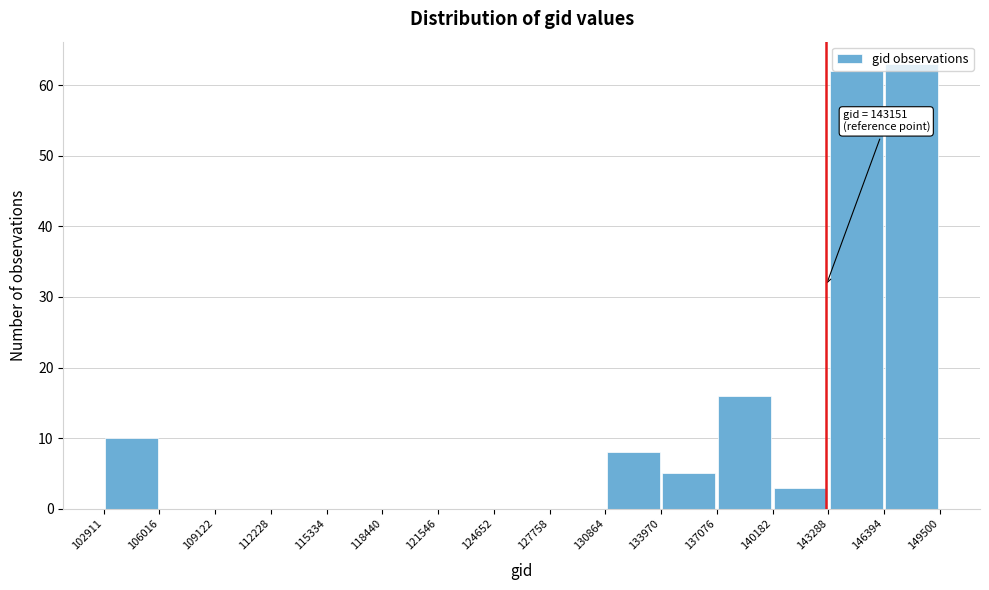

Over which range of the x-axis is the bar tallest?

146394 to 149500